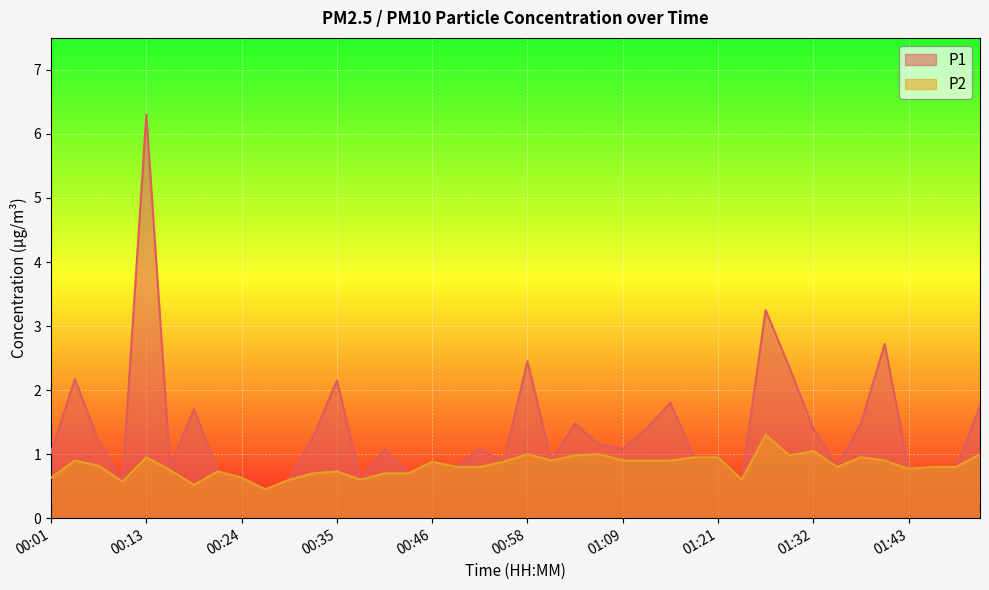

Which category has the highest value in the P1 series?

00:13